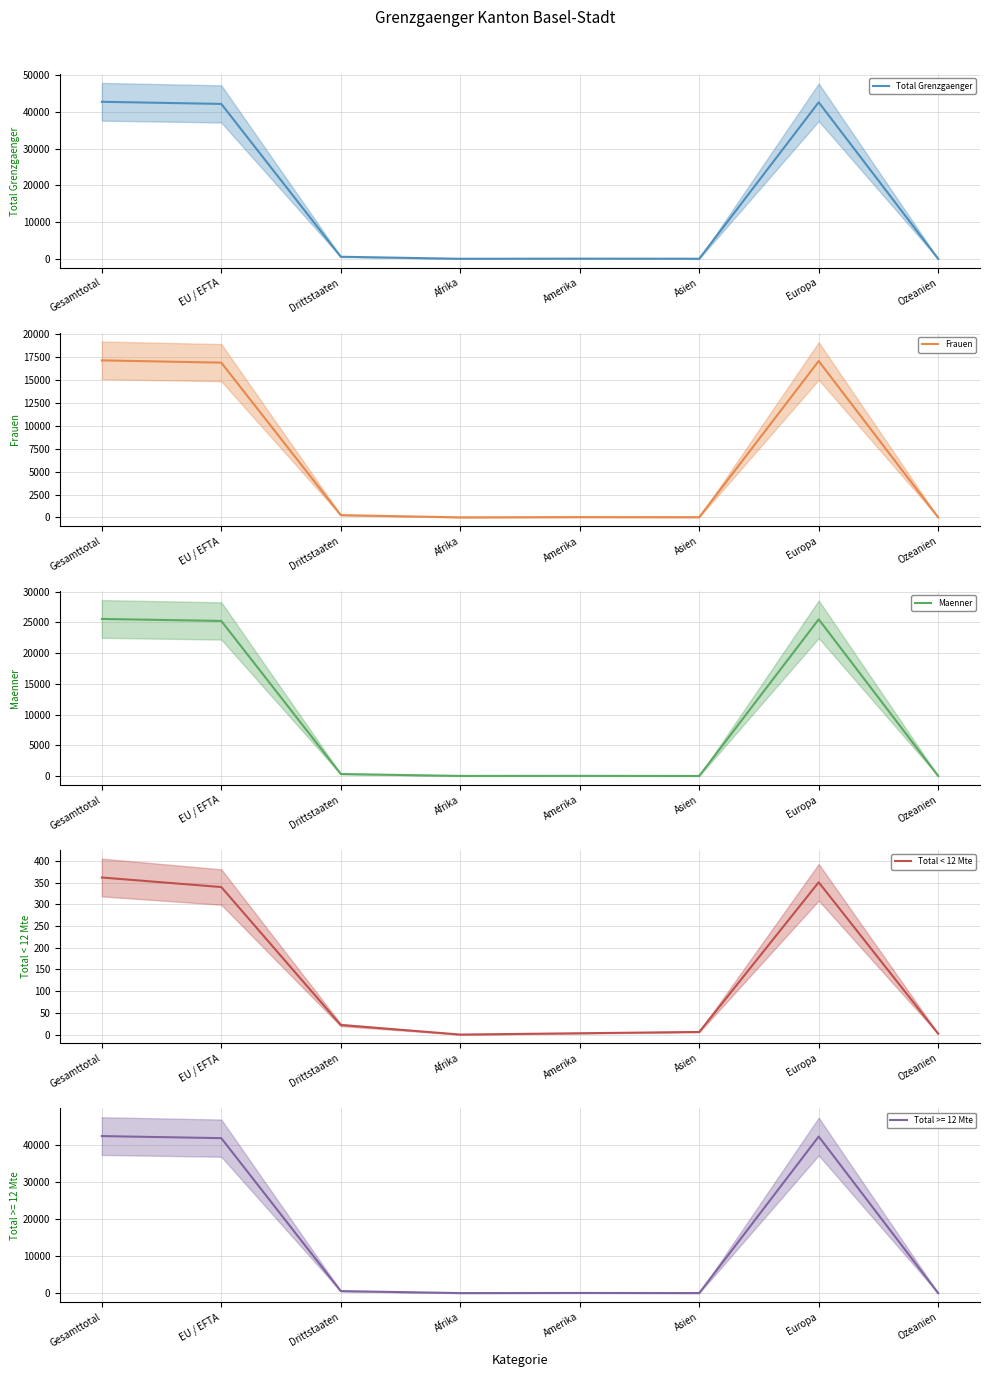

True or false: Frauen and Total Grenzgaenger cross at least once.

False